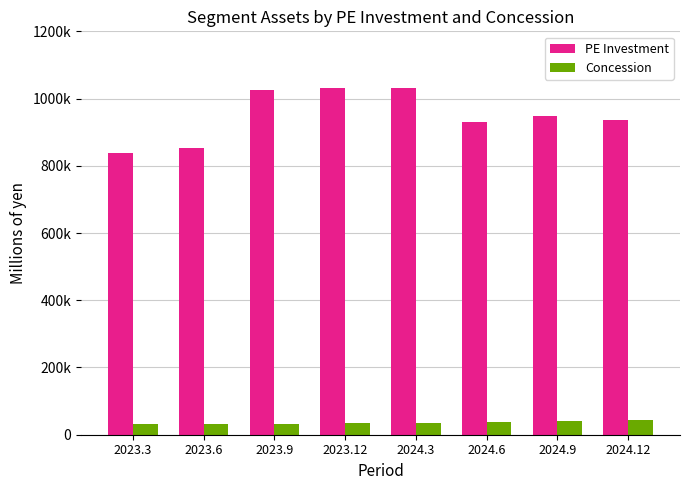

Between 2023.3 and 2023.12, which series saw the biggest shift?

PE Investment